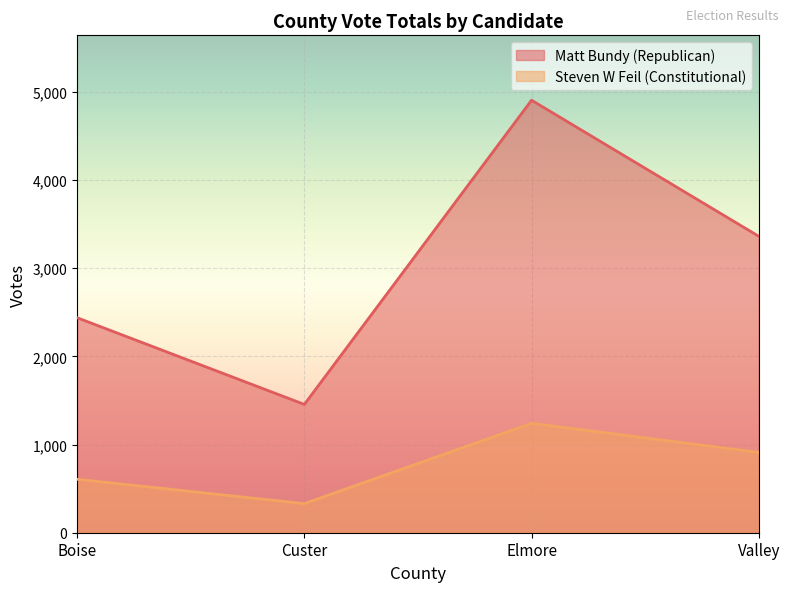

What is the sum of the Steven W Feil (Constitutional) values at Custer and Elmore?

1571